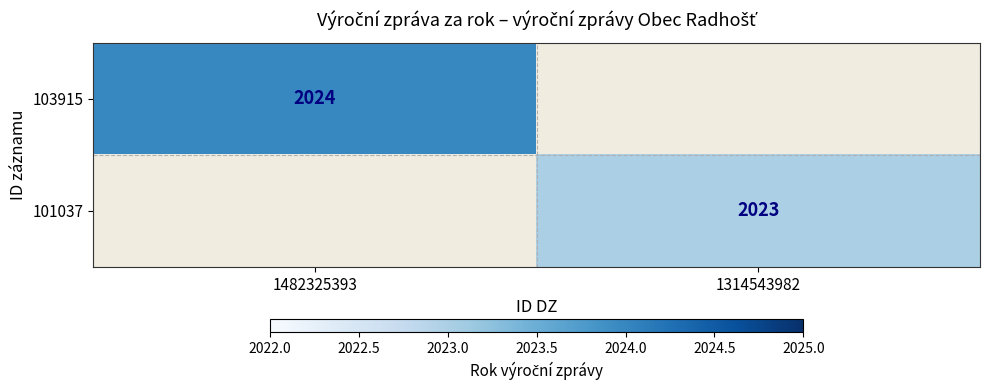

Which has a higher value, 1314543982 or 1482325393?

1482325393